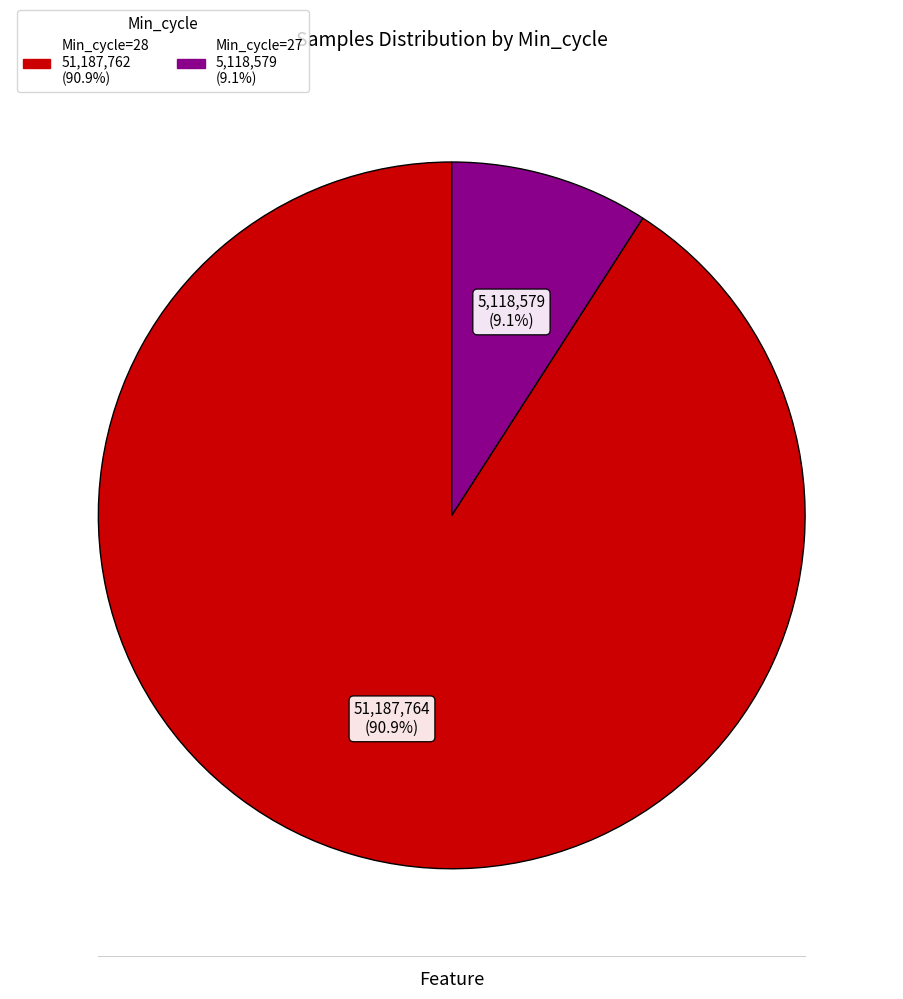

To the nearest percent, what is the average slice percentage?

50%